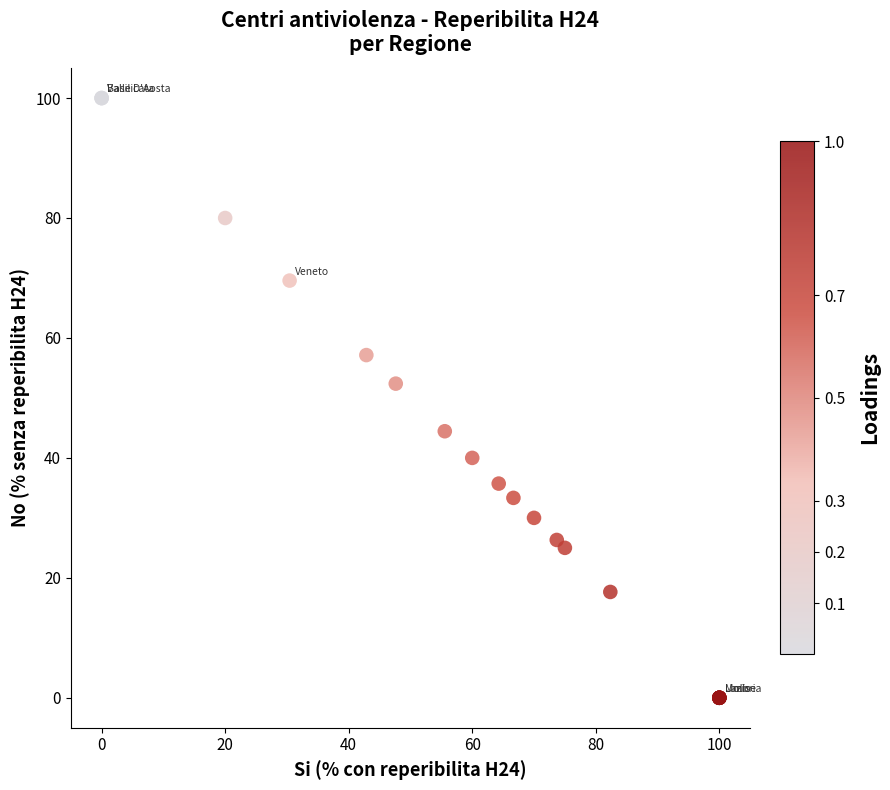

What Y value in the scatter plot is closest to 50?

52.4